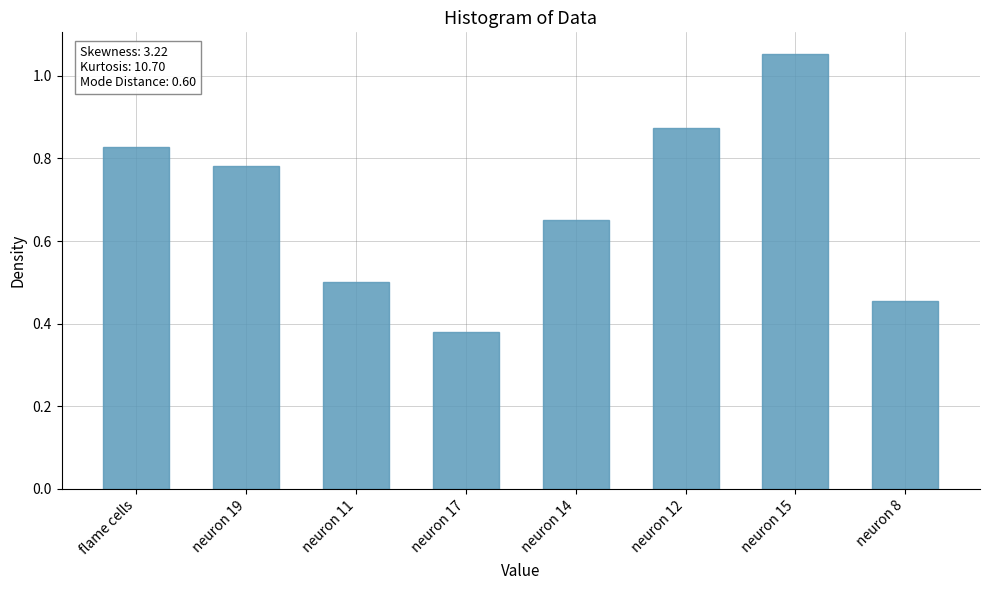

Does the chart contain stacked bars?

No